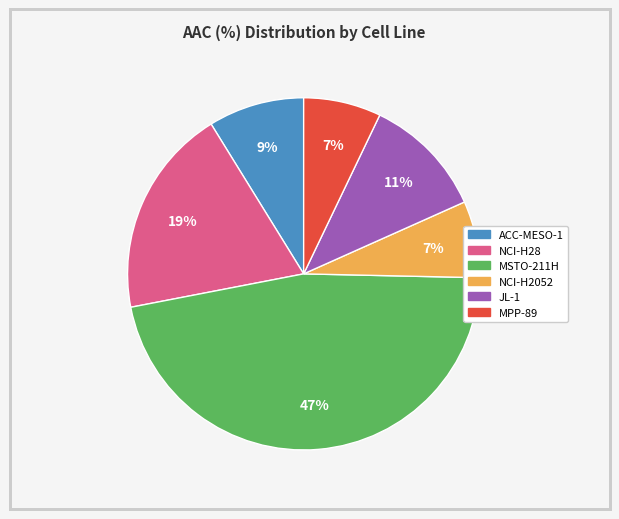

Between MSTO-211H and NCI-H2052, which is larger?

MSTO-211H